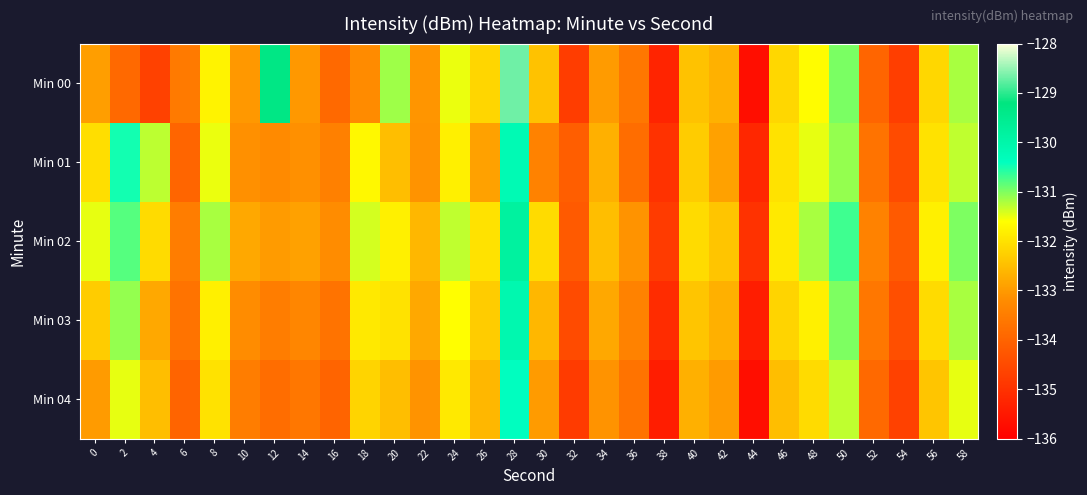

Reading left to right, extract all data points from this chart.

Min 00: 0=-132.9	2=-133.9	4=-134.7	6=-133.6	8=-131.8	10=-133.0	12=-129.3	14=-133.0	16=-133.9	18=-133.2	20=-131.1	22=-133.1	24=-131.5	26=-132.2	28=-128.7	30=-132.4	32=-134.8	34=-133.0	36=-133.6	38=-135.3	40=-132.4	42=-132.7	44=-135.7	46=-132.2	48=-131.6	50=-131.0	52=-134.0	54=-134.7	56=-132.1	58=-131.2
Min 01: 0=-132.1	2=-130.5	4=-131.3	6=-134.0	8=-131.5	10=-133.1	12=-133.2	14=-133.1	16=-133.4	18=-131.7	20=-132.5	22=-133.1	24=-131.8	26=-132.9	28=-130.2	30=-133.4	32=-134.1	34=-132.7	36=-133.8	38=-135.0	40=-132.3	42=-132.9	44=-135.2	46=-132.0	48=-131.5	50=-131.1	52=-133.7	54=-134.5	56=-132.0	58=-131.3
Min 02: 0=-131.5	2=-130.8	4=-132.1	6=-133.5	8=-131.2	10=-132.8	12=-133.0	14=-132.9	16=-133.2	18=-131.4	20=-131.8	22=-132.6	24=-131.3	26=-132.0	28=-129.8	30=-132.1	32=-134.2	34=-132.5	36=-133.1	38=-134.8	40=-132.1	42=-132.4	44=-135.0	46=-131.9	48=-131.2	50=-130.7	52=-133.4	54=-134.2	56=-131.8	58=-131.0
Min 03: 0=-132.3	2=-131.1	4=-132.8	6=-133.7	8=-131.8	10=-133.2	12=-133.5	14=-133.3	16=-133.7	18=-131.9	20=-132.0	22=-132.8	24=-131.6	26=-132.3	28=-130.1	30=-132.6	32=-134.5	34=-132.8	36=-133.4	38=-135.1	40=-132.4	42=-132.7	44=-135.4	46=-132.2	48=-131.8	50=-131.0	52=-133.6	54=-134.4	56=-132.1	58=-131.2
Min 04: 0=-133.0	2=-131.5	4=-132.5	6=-134.0	8=-132.0	10=-133.5	12=-133.8	14=-133.6	16=-134.0	18=-132.2	20=-132.5	22=-133.1	24=-131.9	26=-132.6	28=-130.4	30=-133.0	32=-134.8	34=-133.1	36=-133.7	38=-135.4	40=-132.7	42=-133.0	44=-135.7	46=-132.5	48=-132.1	50=-131.3	52=-133.9	54=-134.7	56=-132.4	58=-131.5